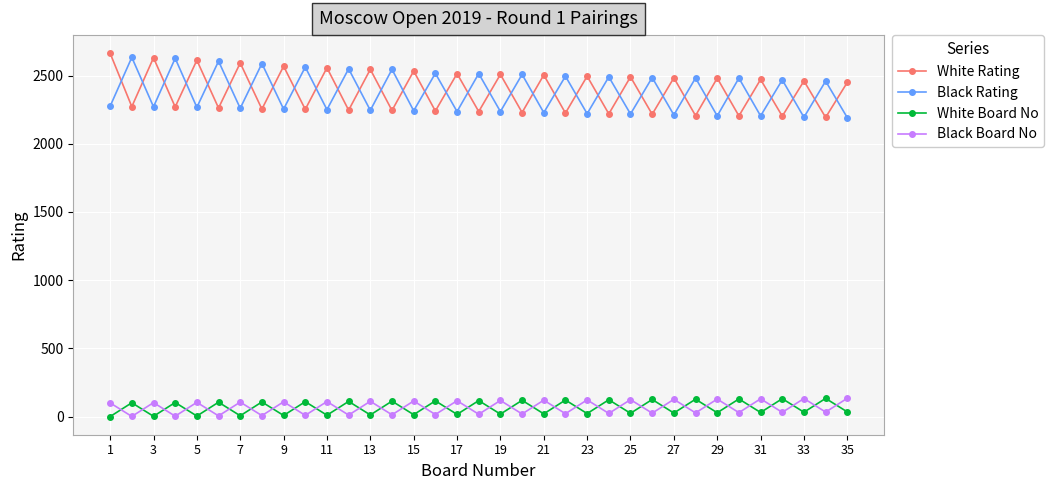

How many interior local peaks does the White Rating series have?

16